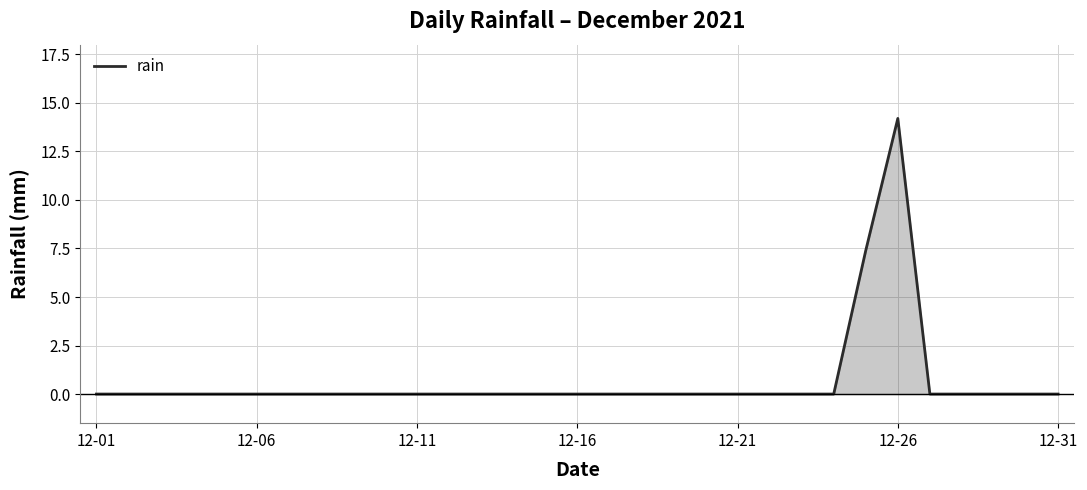

The value at 12-26 is 23.4. True or false?

False